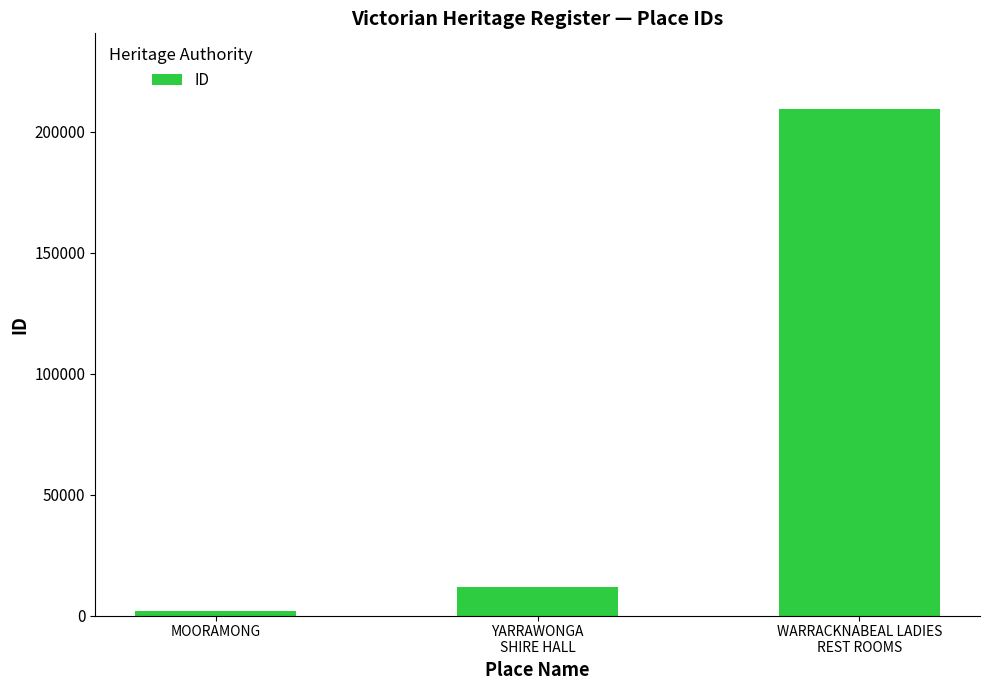

What is the label of the 2nd bar from the right?

YARRAWONGA
SHIRE HALL